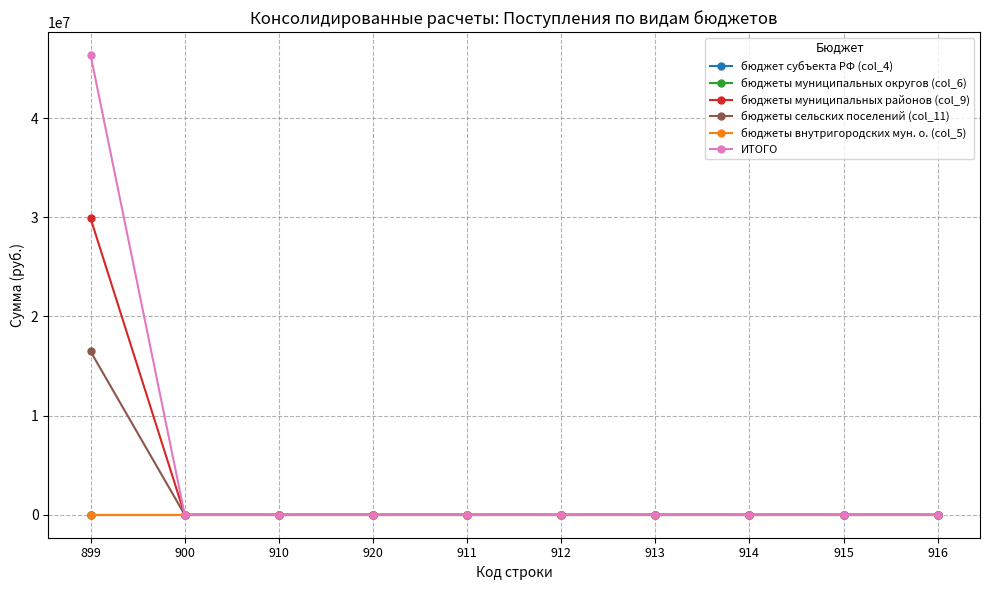

What is the average value of the ИТОГО series?

4635267.8